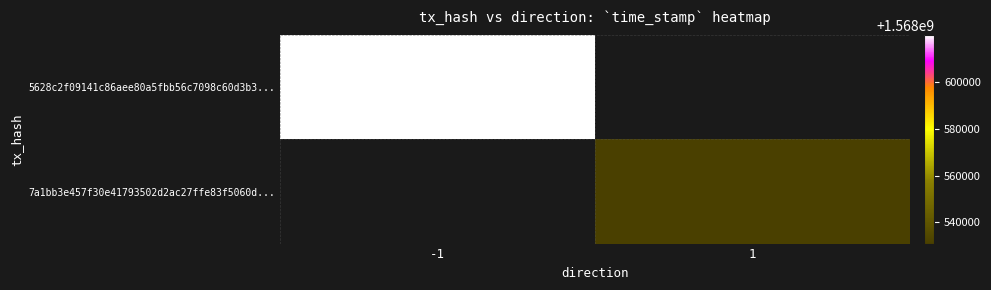

Where is 5628c2f09141c86aee80a5fbb56c7098c60d3b3... nearest to the value 1568619971?

-1